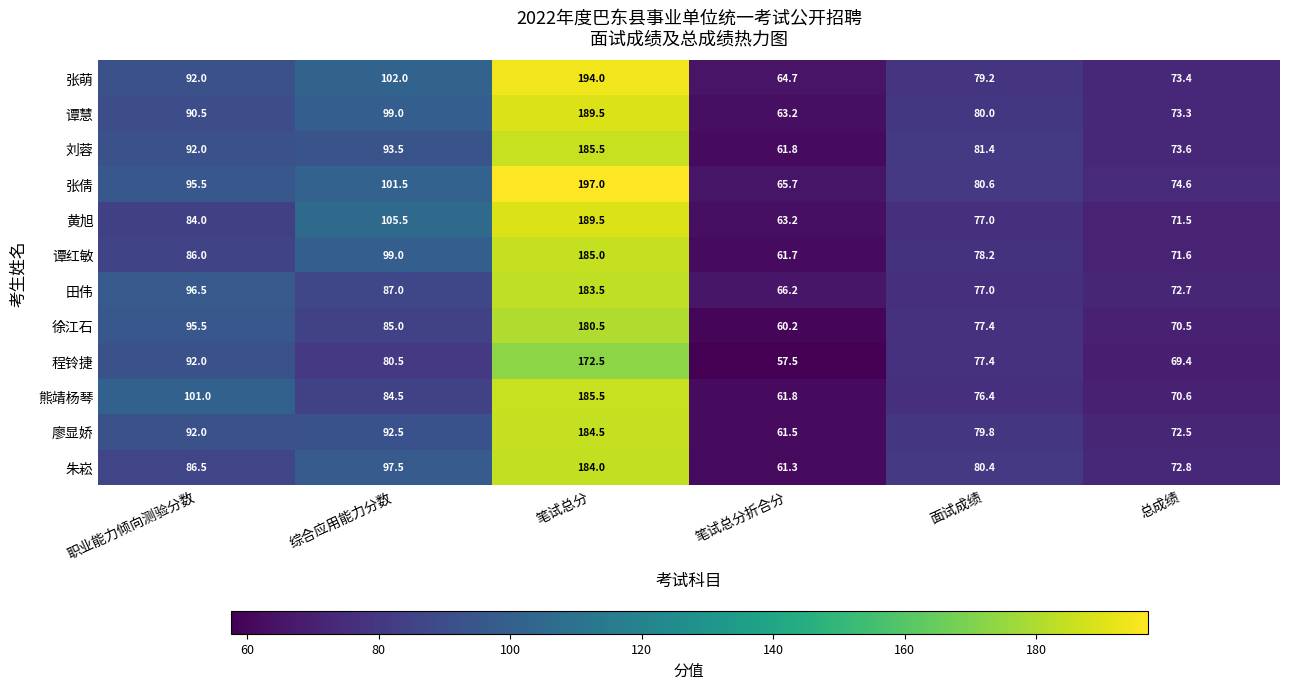

How many data points in 谭红敏 are less than 86?

3